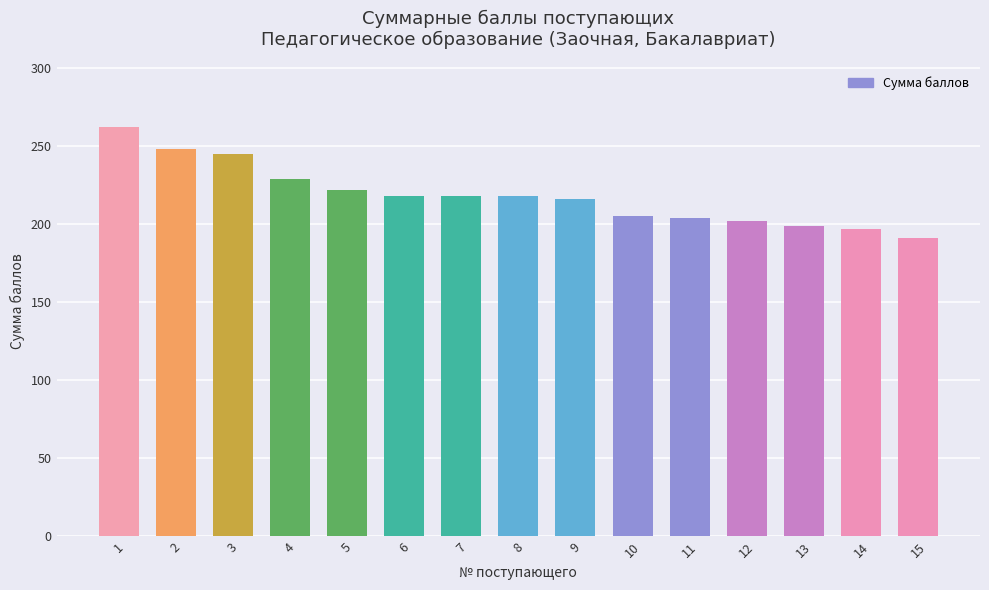

What is the value of the 9th bar from the left?

216